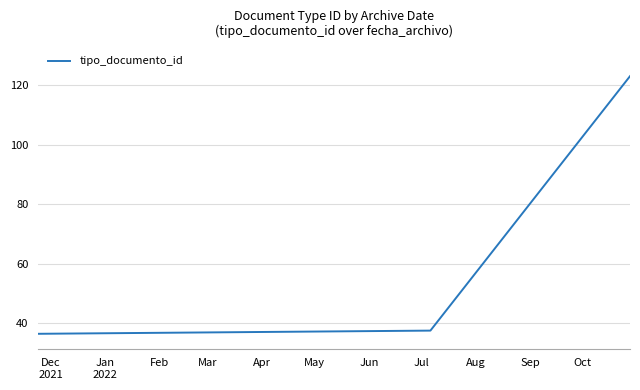

Does the chart have visible grid lines?

Yes